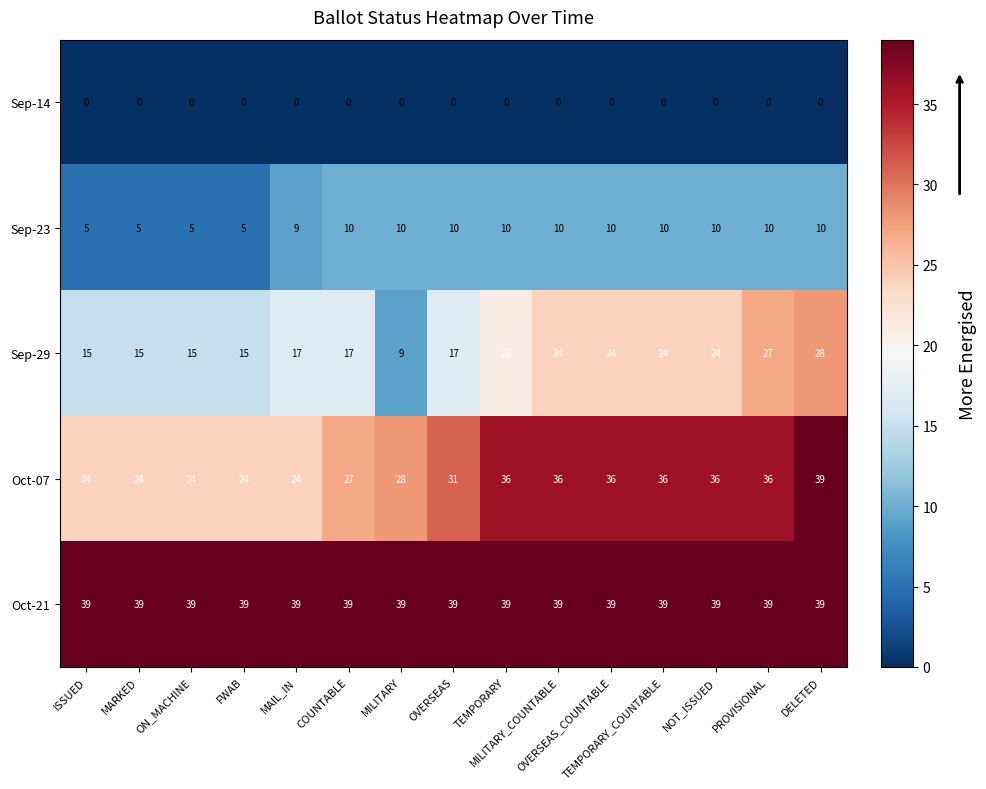

What is the maximum value shown in the chart?

39